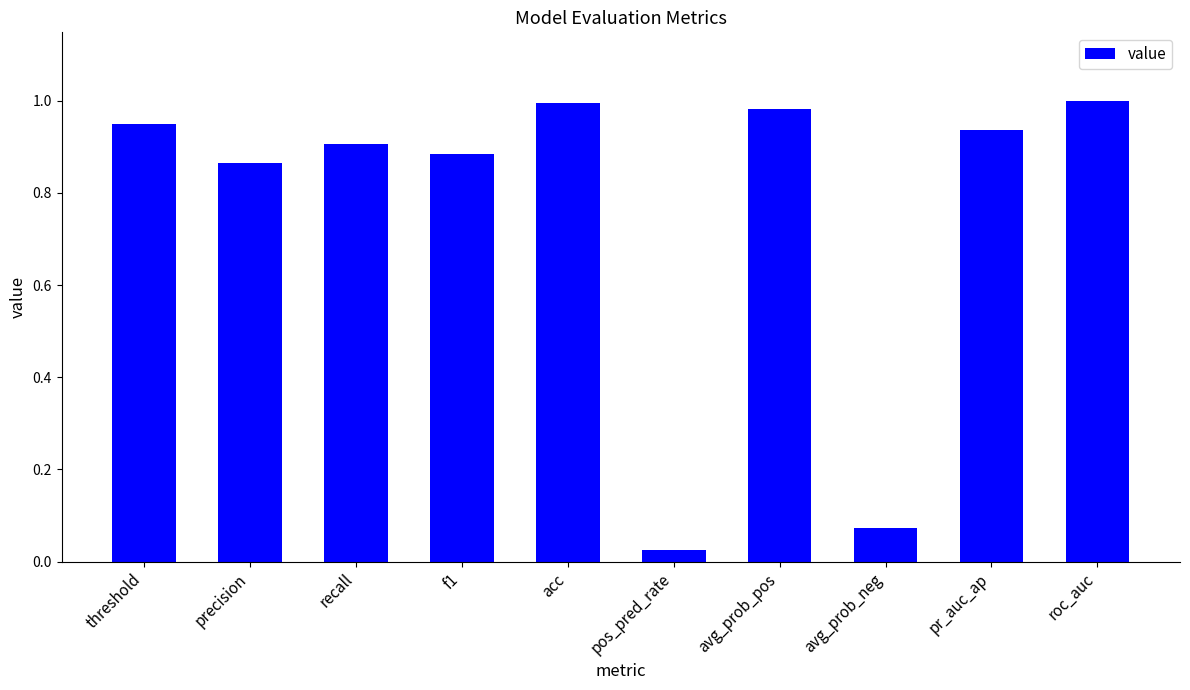

At which category does the chart reach its minimum across all series?

pos_pred_rate